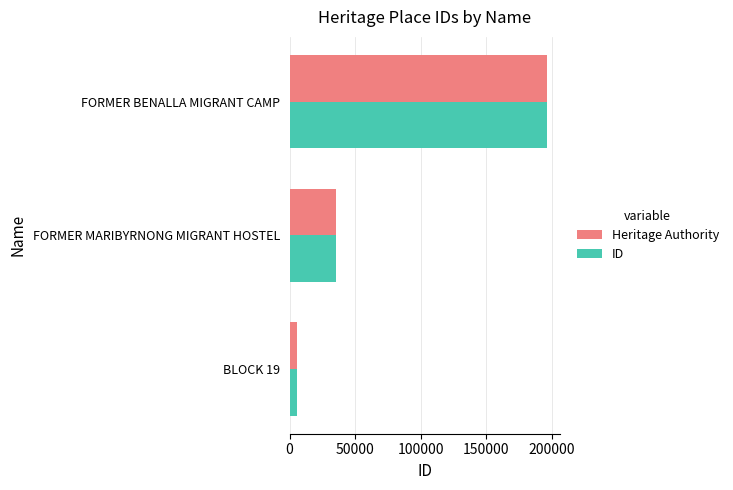

At which category is the sum across all series the highest?

FORMER BENALLA MIGRANT CAMP